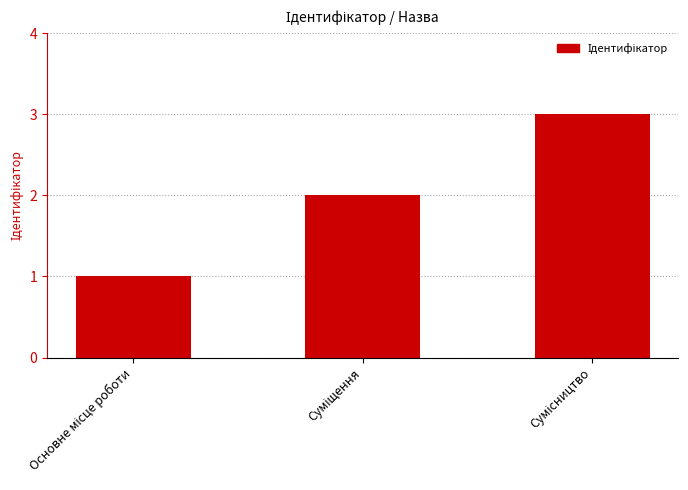

What is the sum of all values?

6